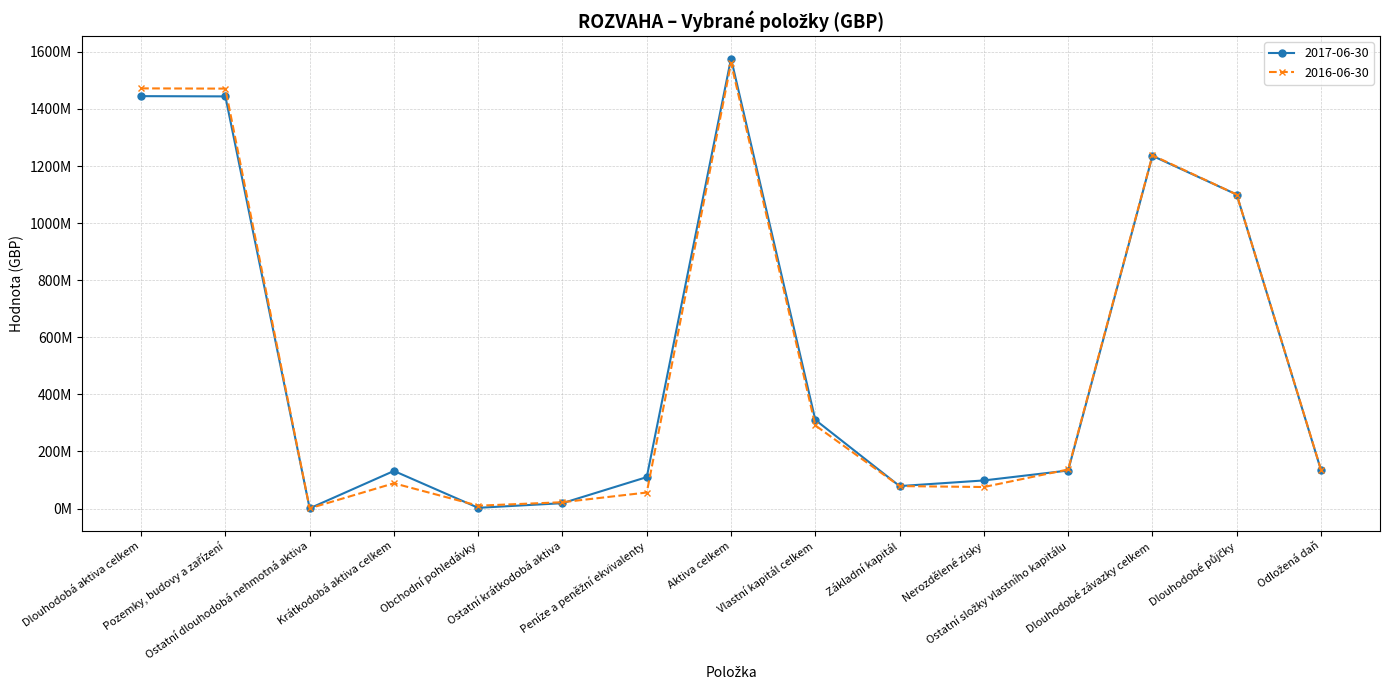

What is the label of the 7th point from the right?

Vlastní kapitál celkem